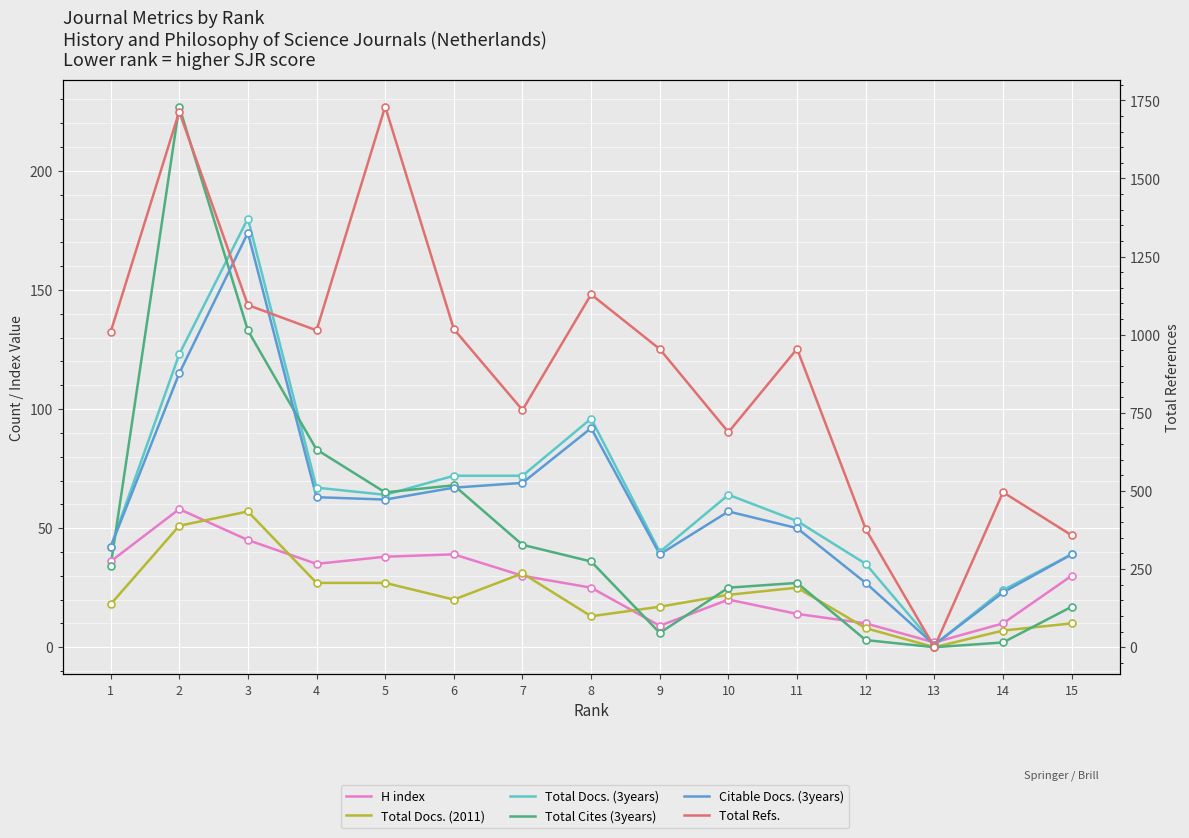

Which series reaches the minimum Y coordinate?

Total Docs. (2011)